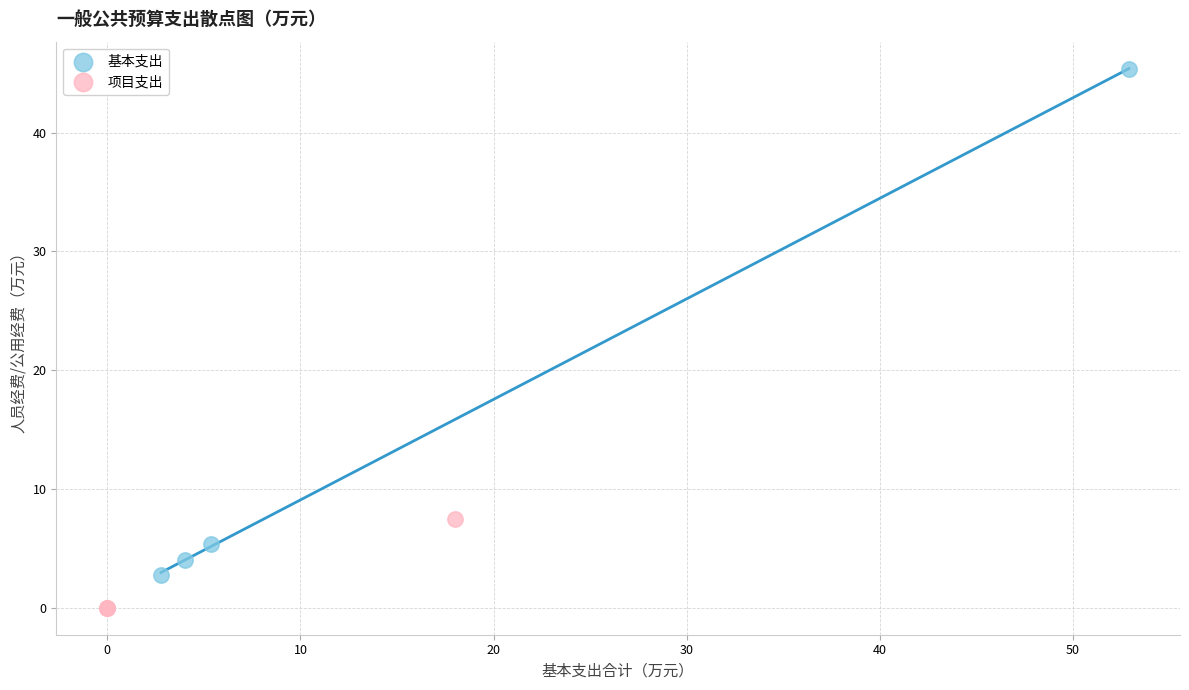

What are all the series names shown in the legend?

基本支出, 项目支出